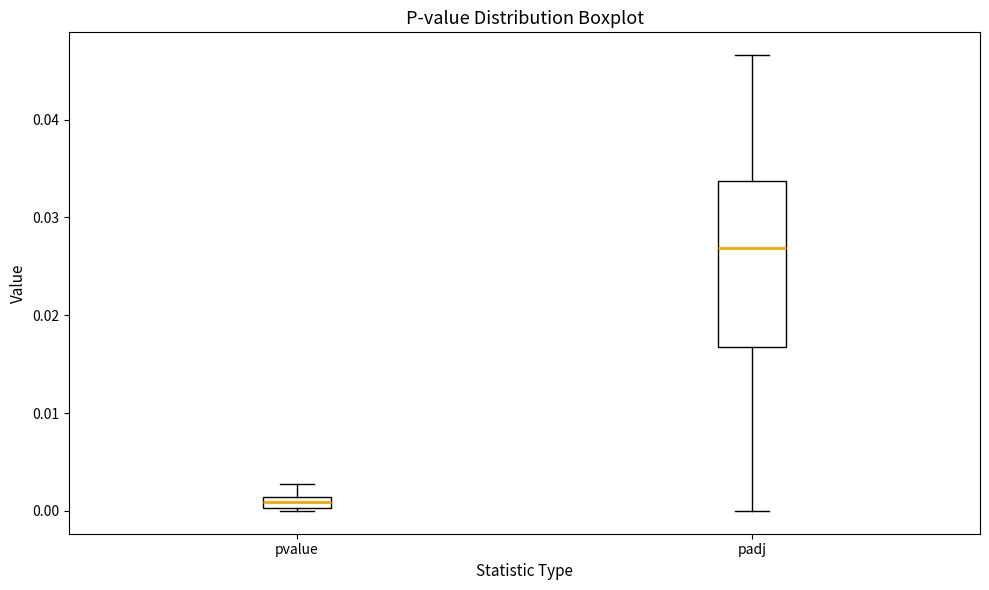

Comparing the boxes themselves (not the whiskers), which one is the tallest?

padj